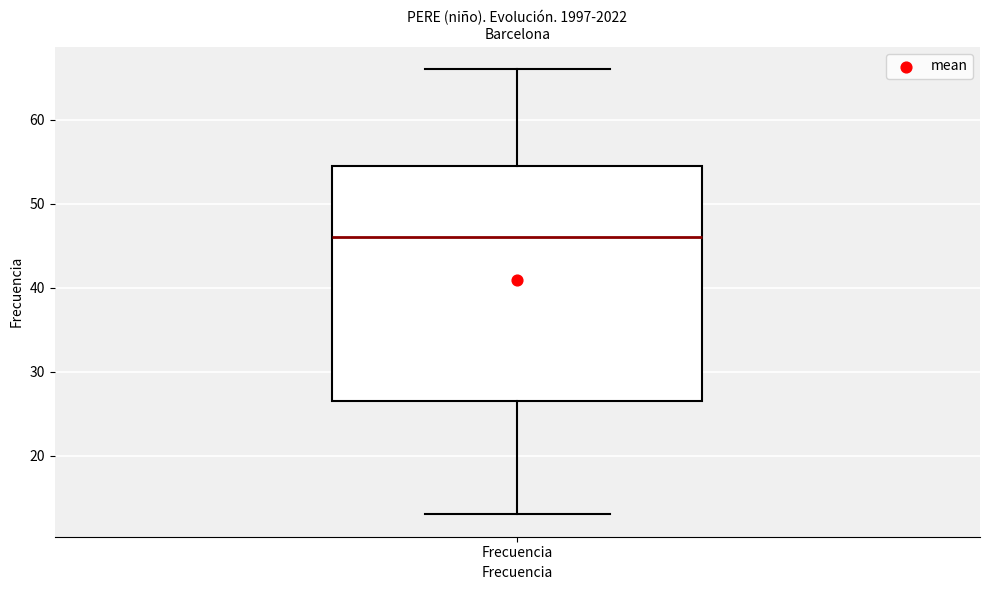

Where does the upper whisker of the box for Frecuencia end on the y-axis? The values are not printed on the chart, so give them approximately, as read against the axis.

66